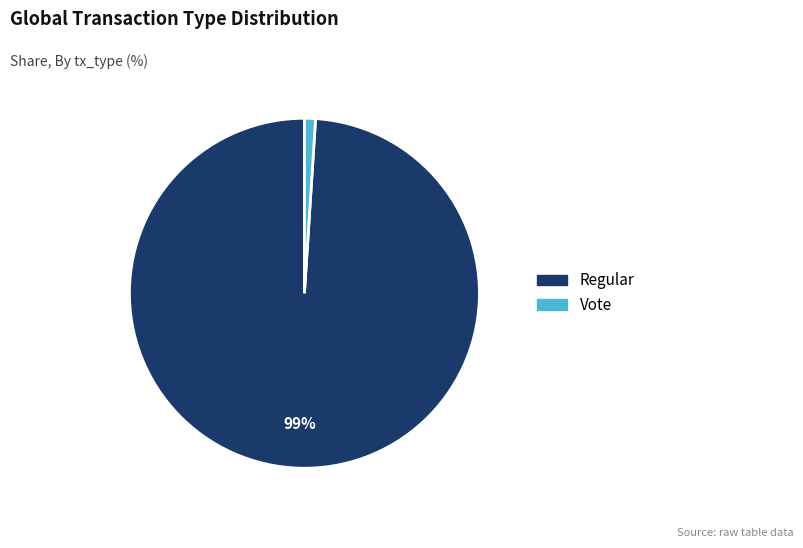

To the nearest percent, what is the combined percentage of Regular and Vote?

100%